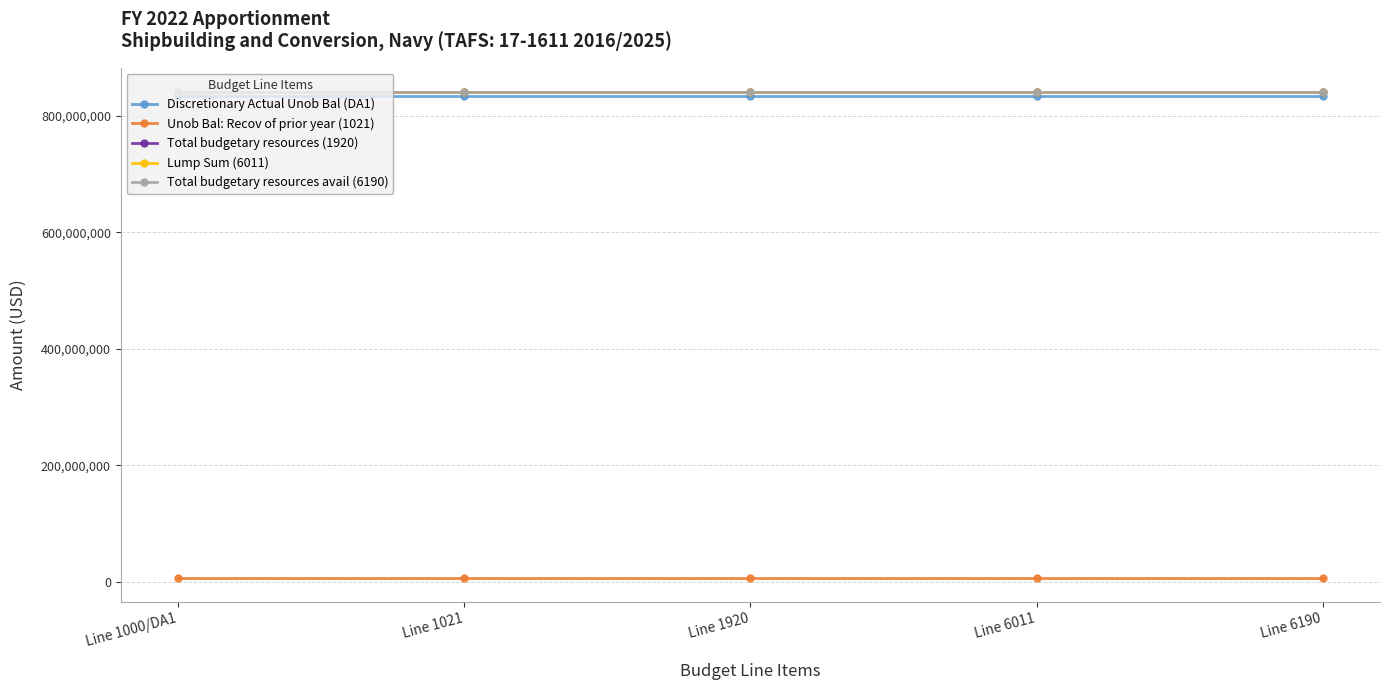

What is the label of the 5th point from the right?

Line 1000/DA1